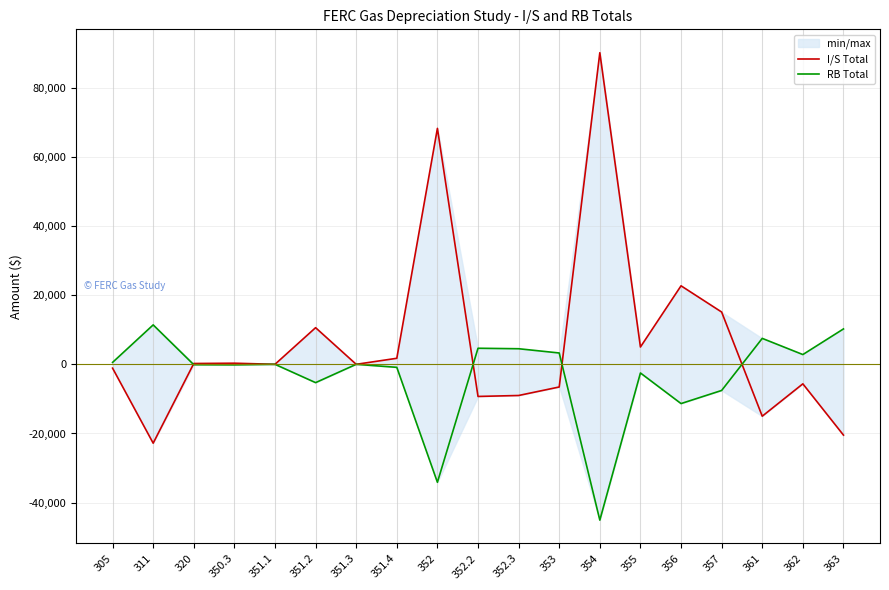

True or false: RB Total has a value of -2502.9 at 355.

True